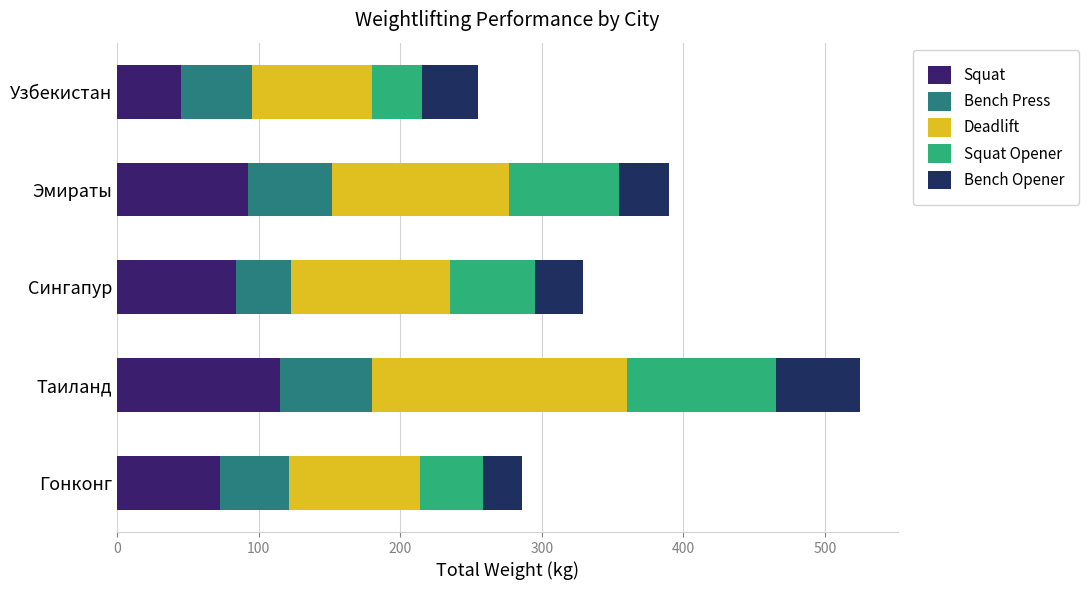

Which series has the largest total across all categories?

Deadlift